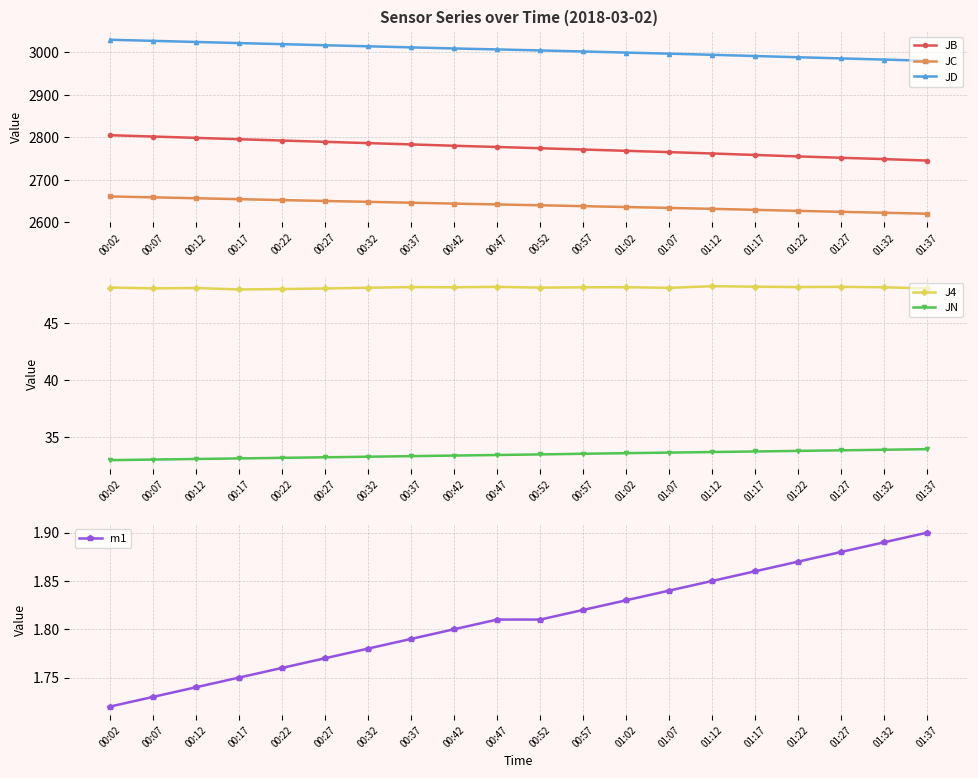

Which series has the largest range (max minus min)?

JB